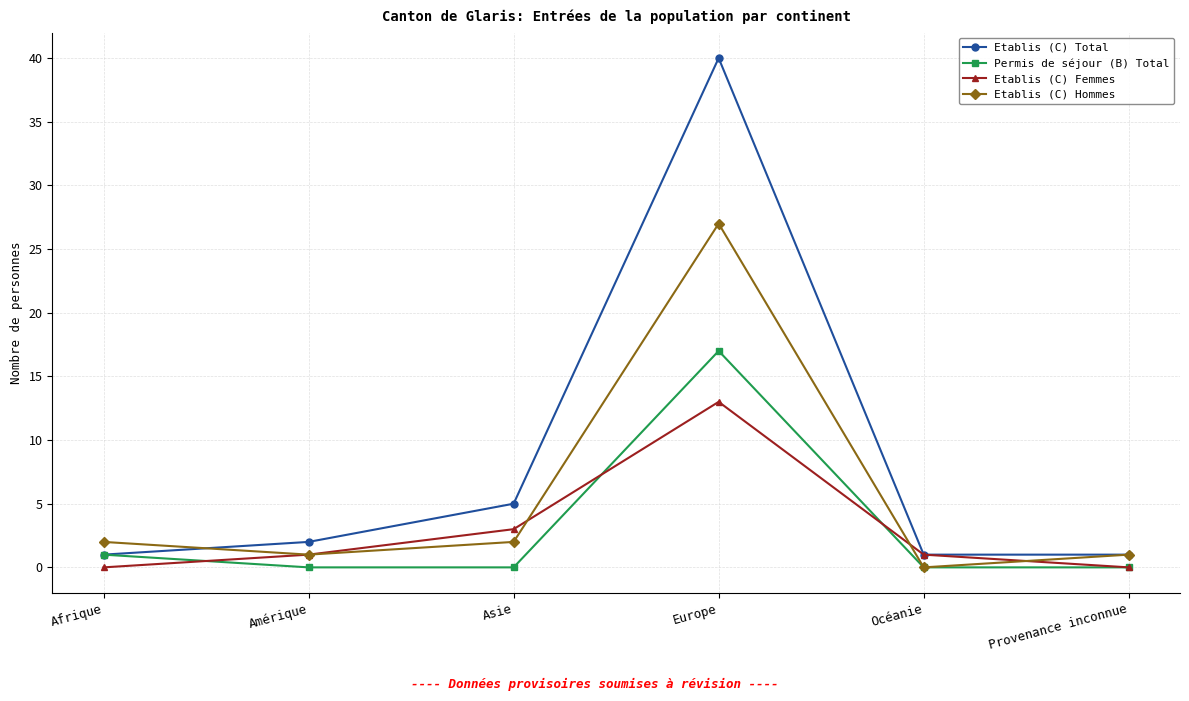

Reading left to right, transcribe all the data shown in this chart.

Etablis (C) Total: 1	2	5	40	1	1
Permis de séjour (B) Total: 1	0	0	17	0	0
Etablis (C) Femmes: 0	1	3	13	1	0
Etablis (C) Hommes: 2	1	2	27	0	1